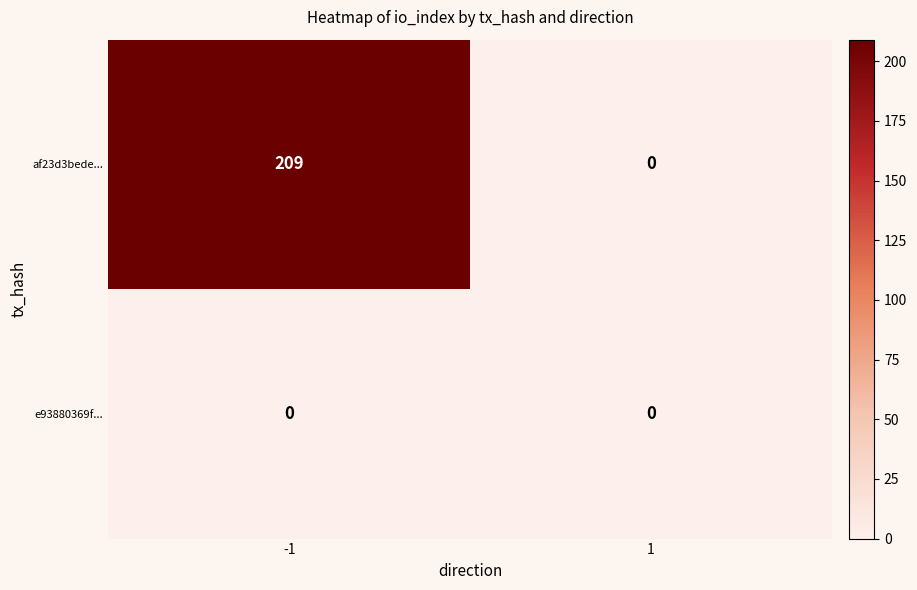

Which series has the largest total across all categories?

af23d3bede...